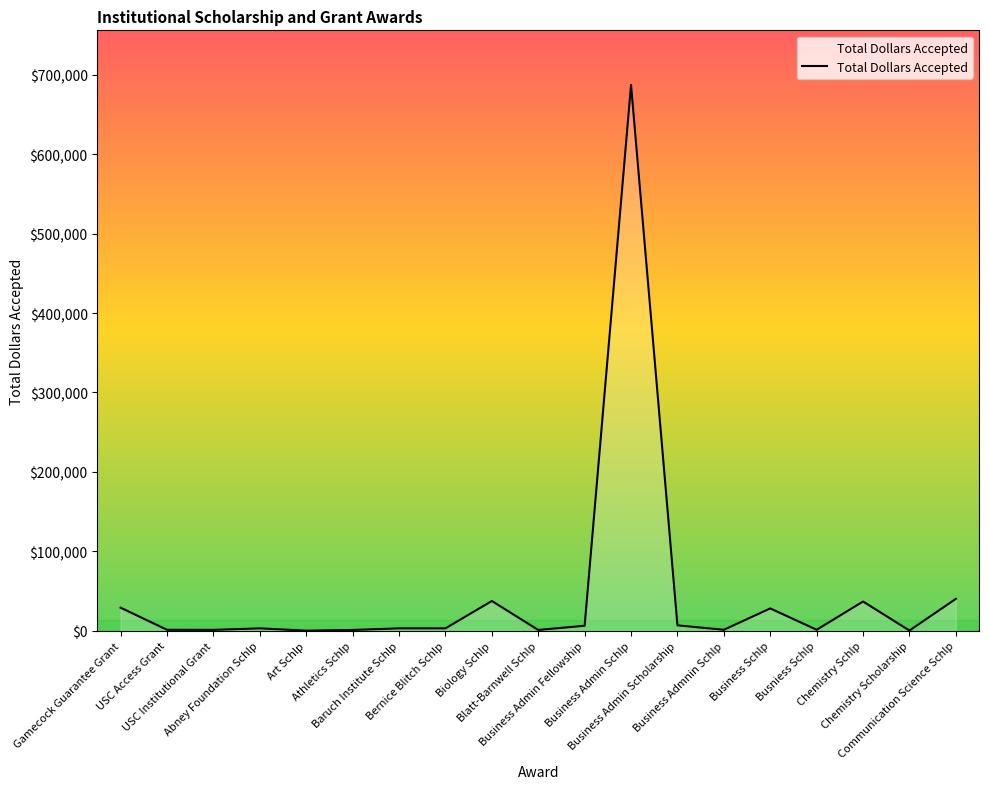

Approximately how many times larger is the value at Communication Science Schlp compared to Baruch Institute Schlp?

13.4